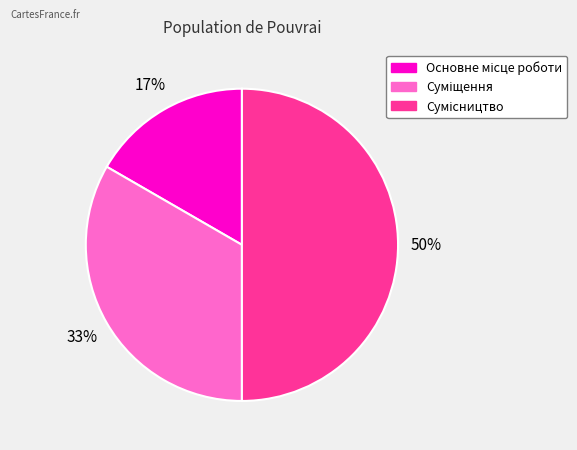

To the nearest percent, what is the average slice percentage?

33%